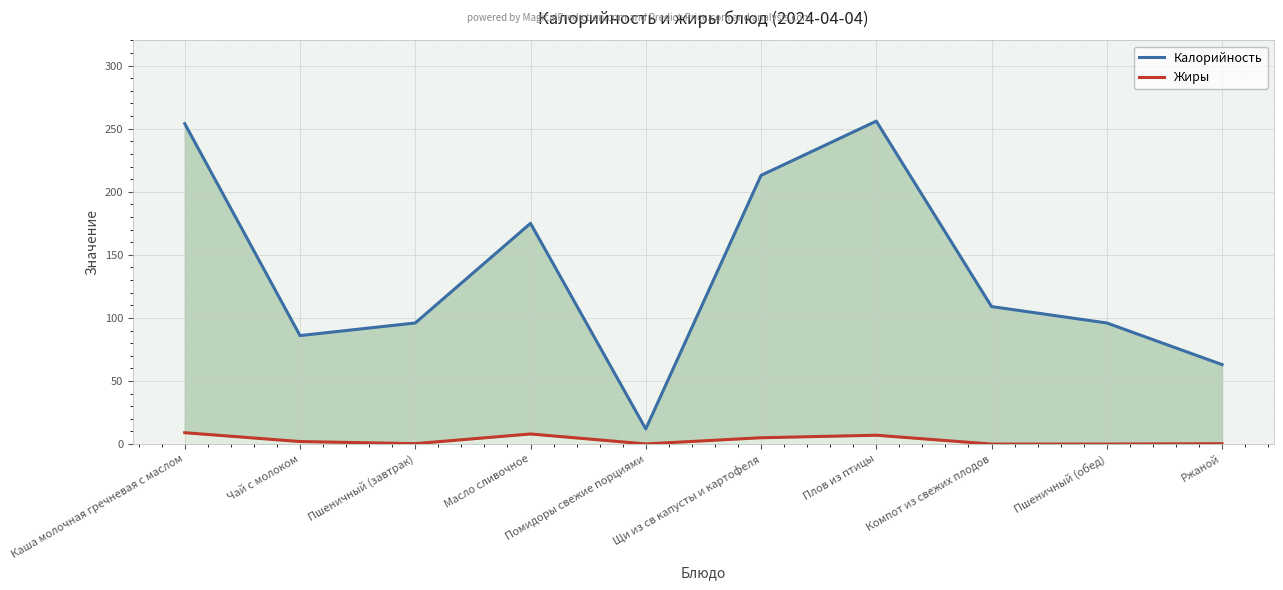

What is the label of the 7th point from the right?

Масло сливочное